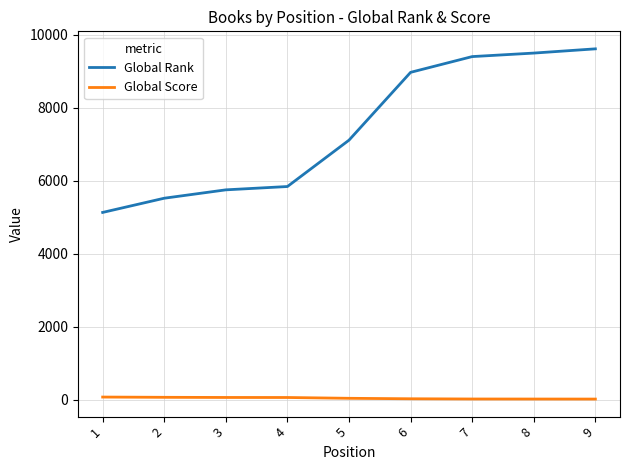

Between 1 and 8, which series saw the biggest shift?

Global Rank